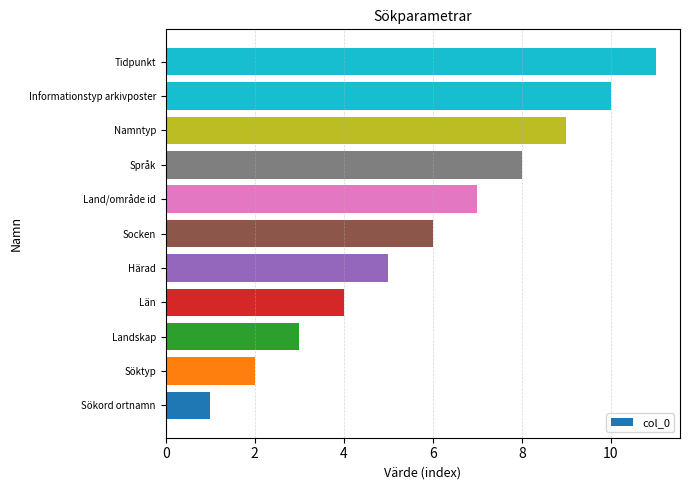

Rank the categories by value from highest to lowest.

Tidpunkt, Informationstyp arkivposter, Namntyp, Språk, Land/område id, Socken, Härad, Län, Landskap, Söktyp, Sökord ortnamn